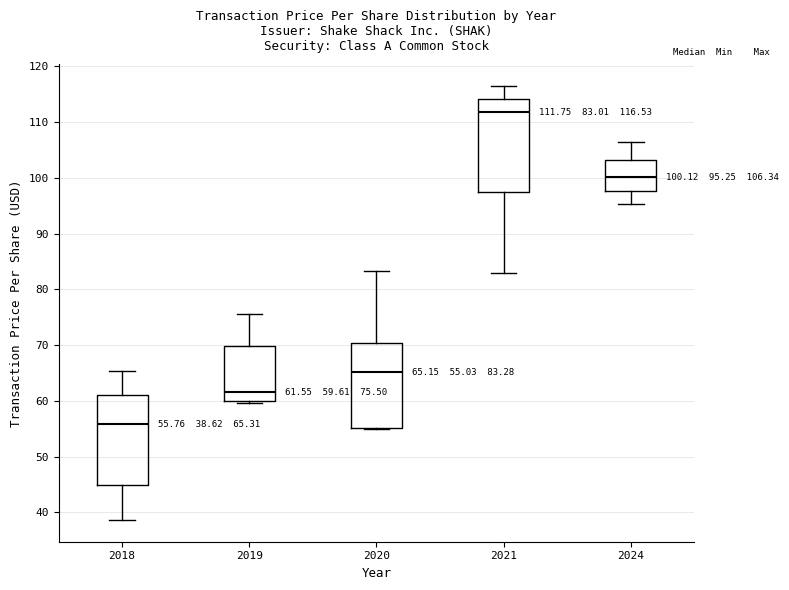

Which box's median line is the highest?

2021